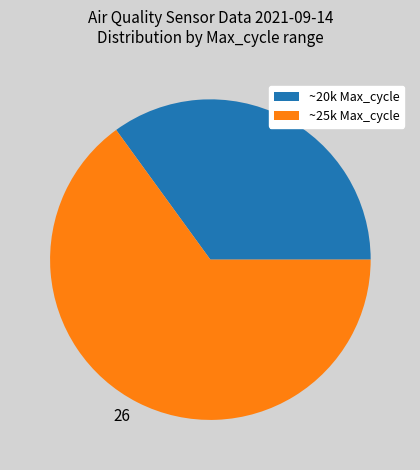

Is there any slice that represents more than half of the pie?

Yes